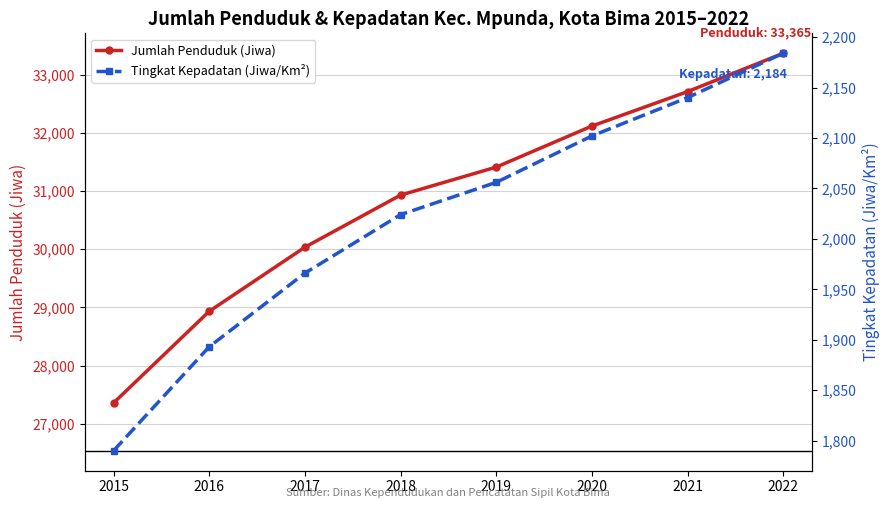

At which category is the sum across all series the highest?

2022